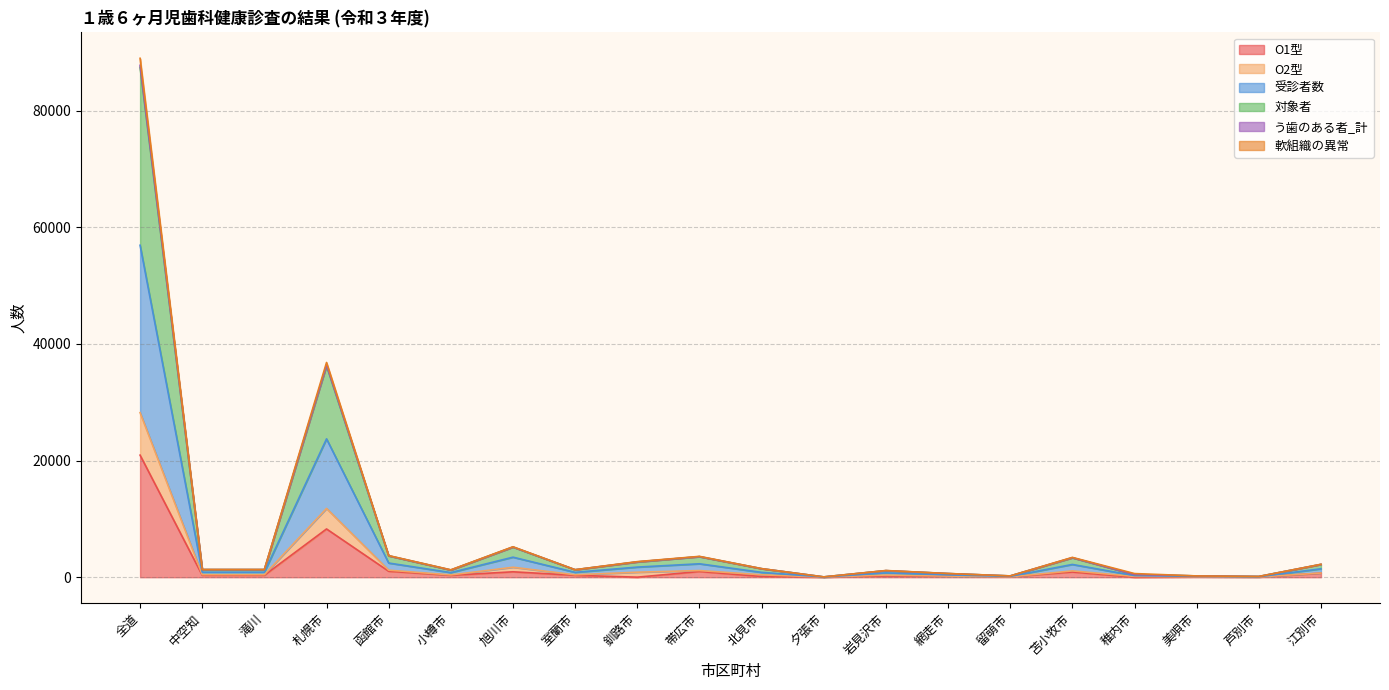

Does the chart display data point markers on the line(s)?

No